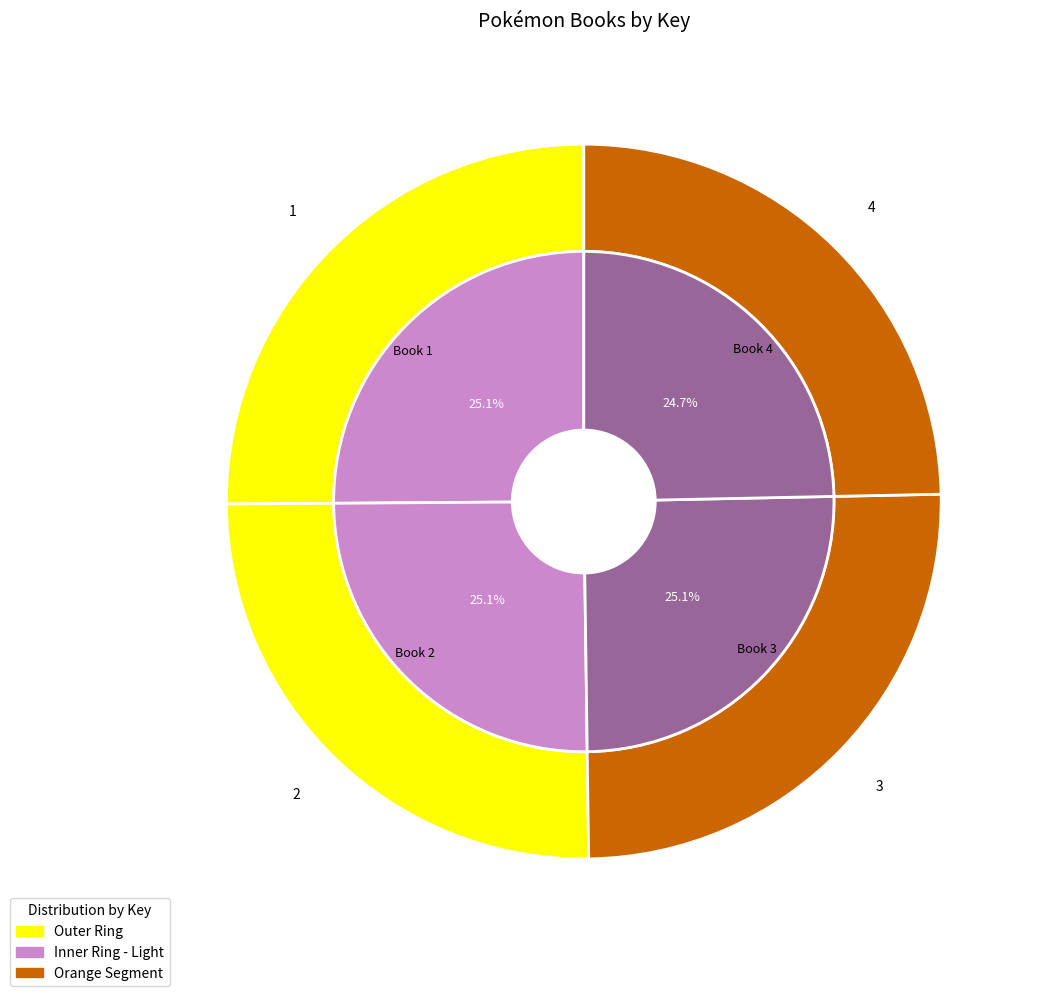

What percentage do 2 and 4 together represent?

49.8%